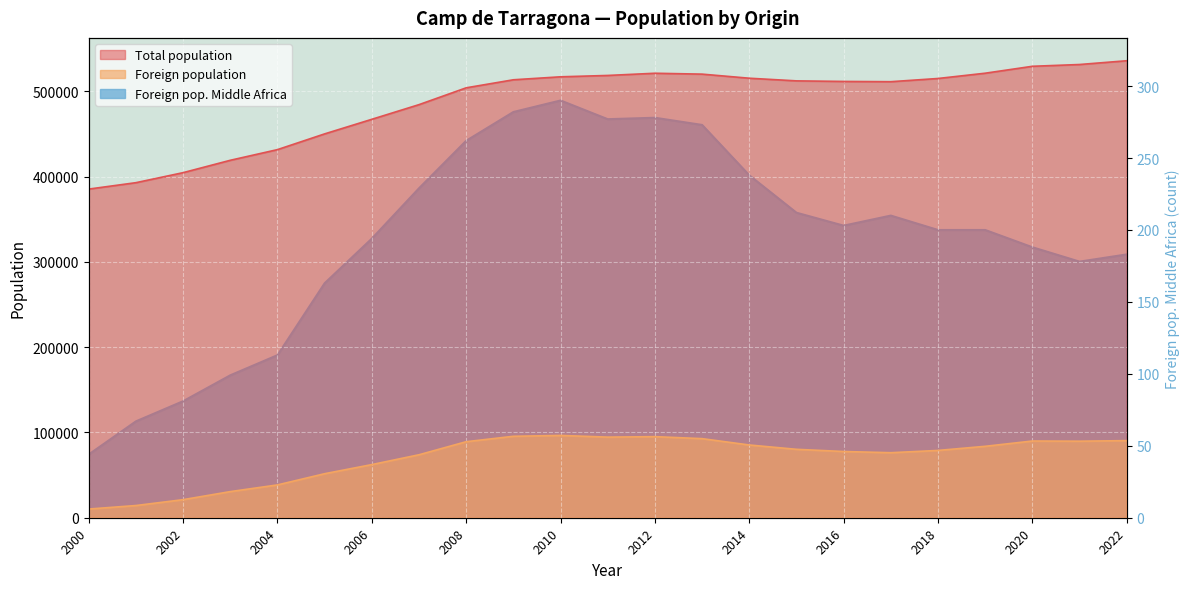

At which label does Total population first exceed 512300?

2022